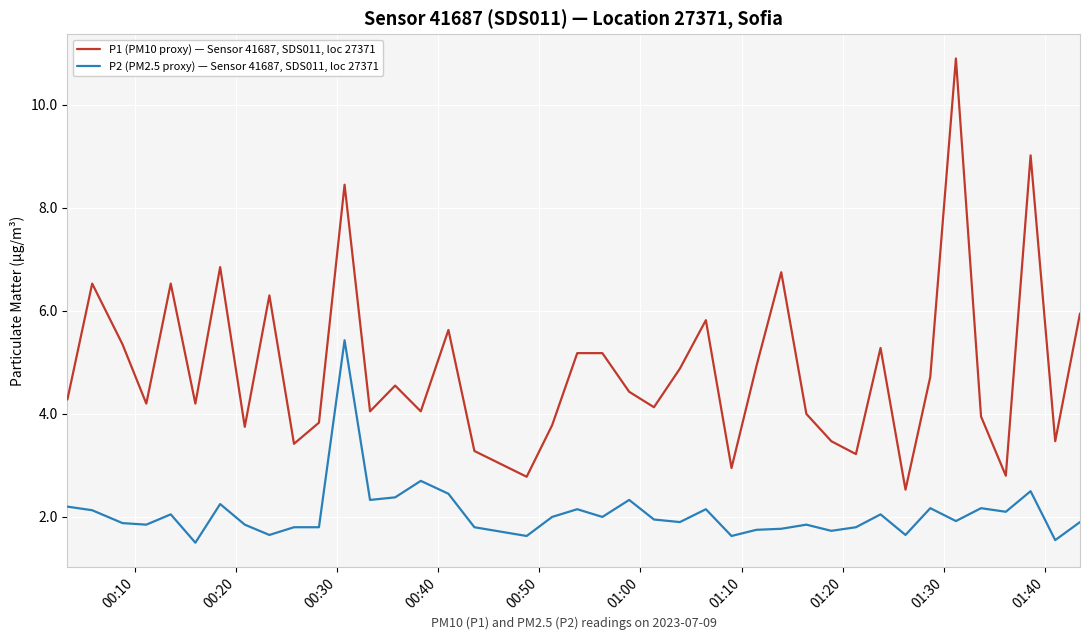

Which series has the widest spread of values?

P1 (PM10 proxy) — Sensor 41687, SDS011, loc 27371